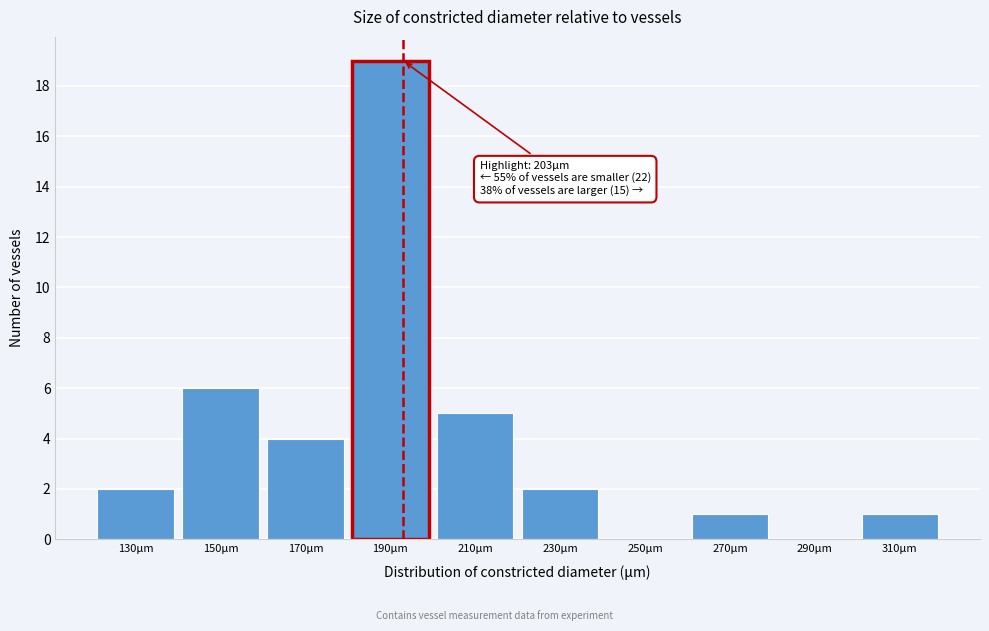

Reading left to right, list all the values displayed in this chart.

130μm=2	150μm=6	170μm=4	190μm=19	210μm=5	230μm=2	250μm=0	270μm=1	290μm=0	310μm=1